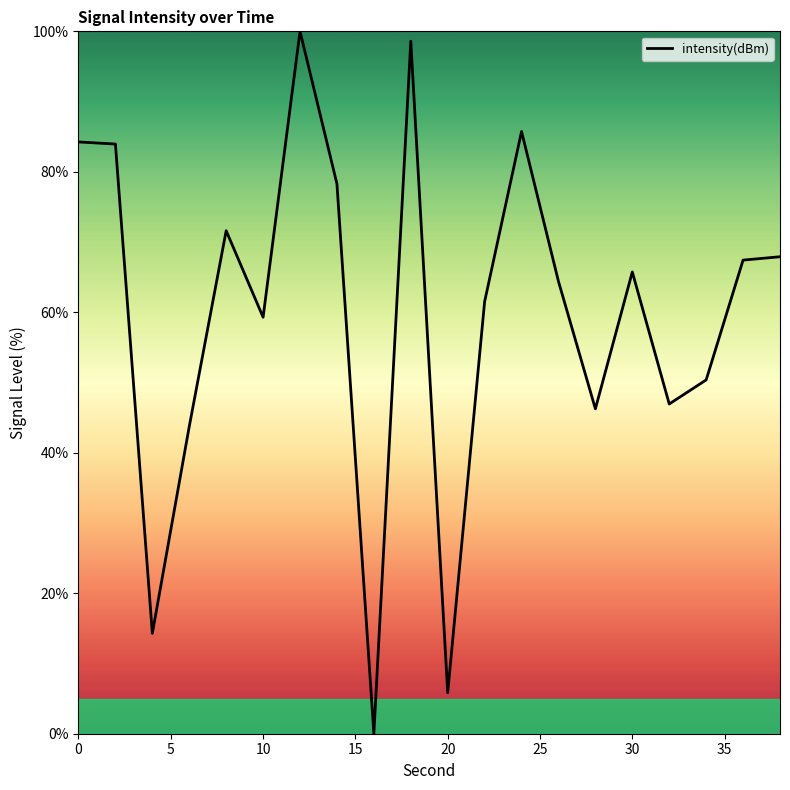

Count the number of values greater than 65.

10